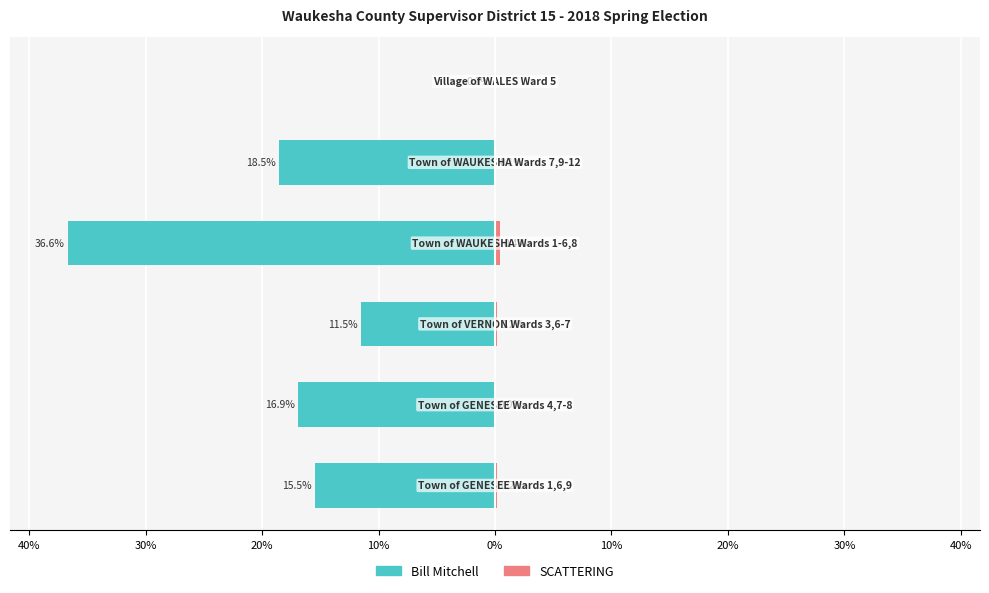

What is the minimum value shown in the chart?

-36.6